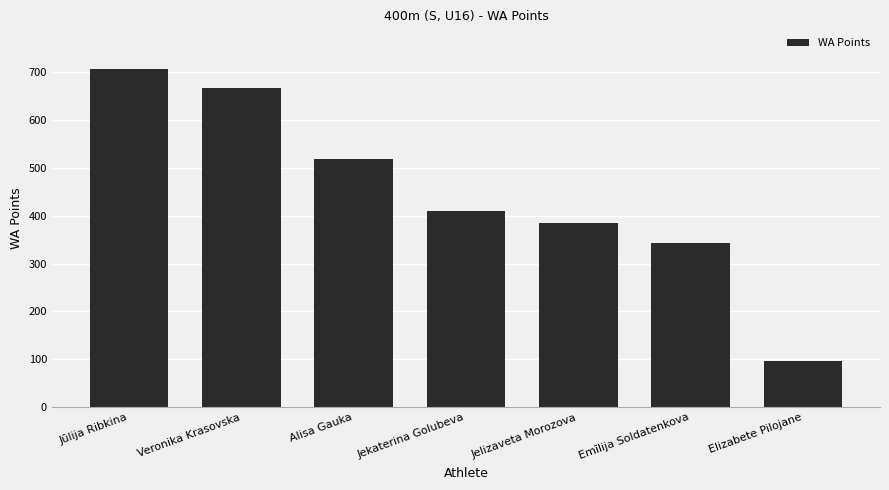

At which label does the data first exceed 410?

Jūlija Ribkina